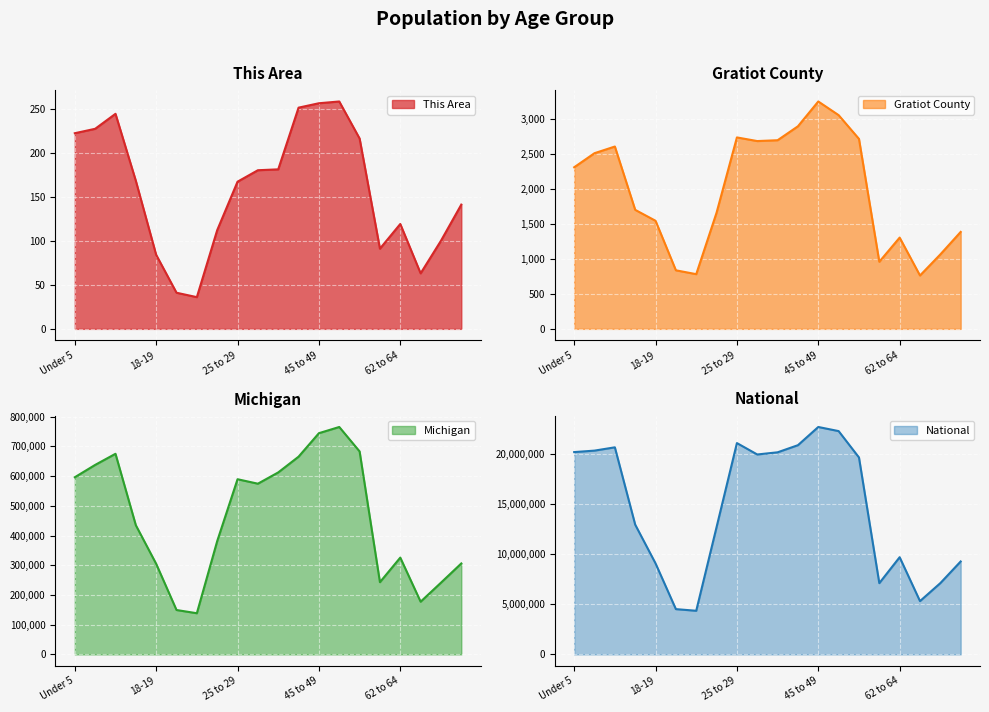

What is the value of the National point at the 12th from the left?

20890964